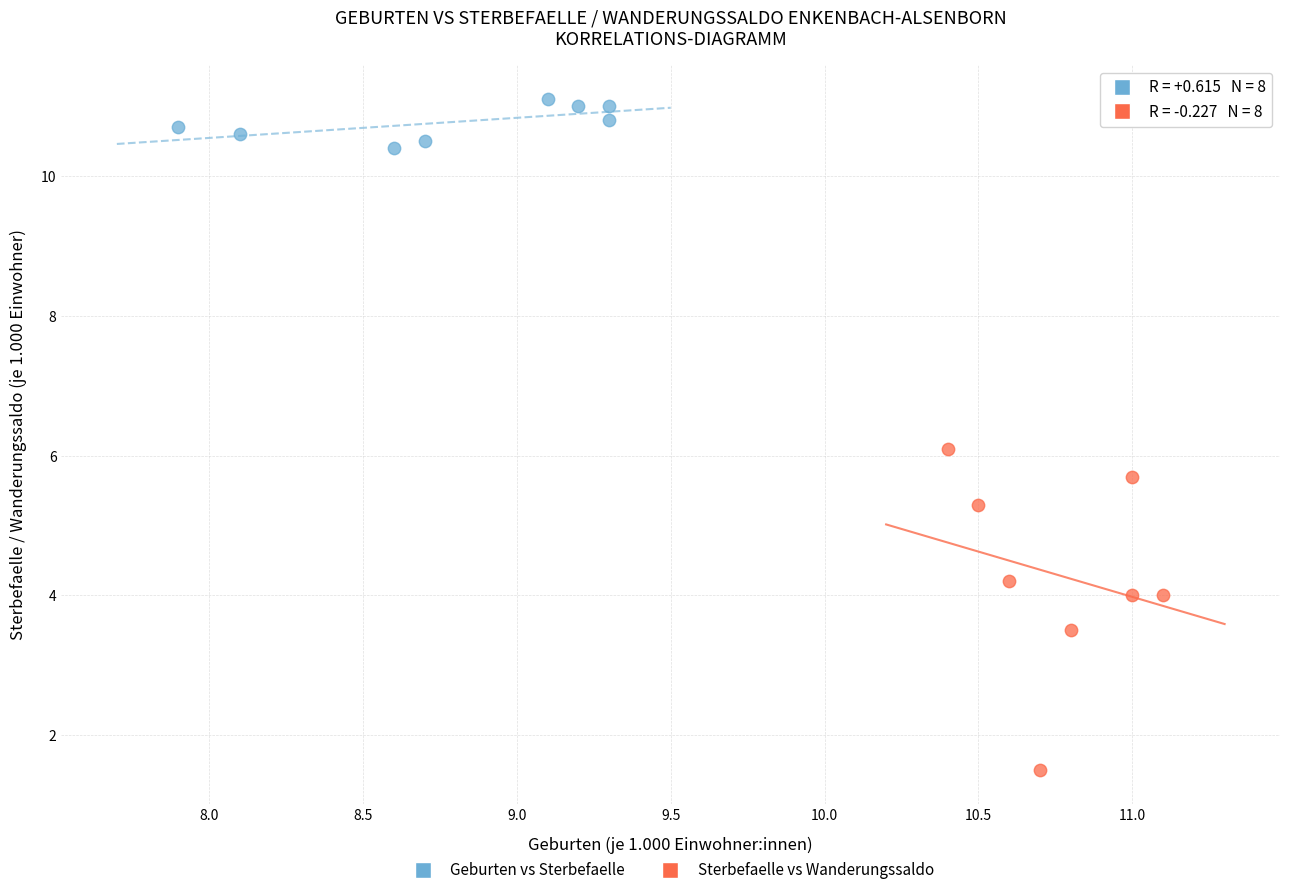

What are all the series names shown in the legend?

Geburten vs Sterbefaelle, Sterbefaelle vs Wanderungssaldo